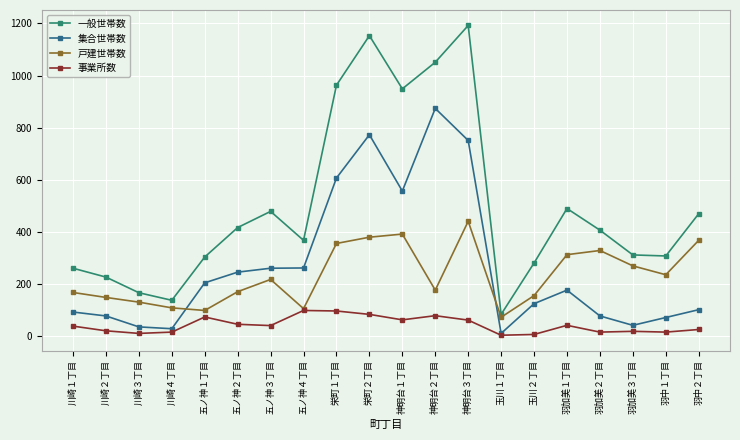

Count the number of categories in the chart.

20